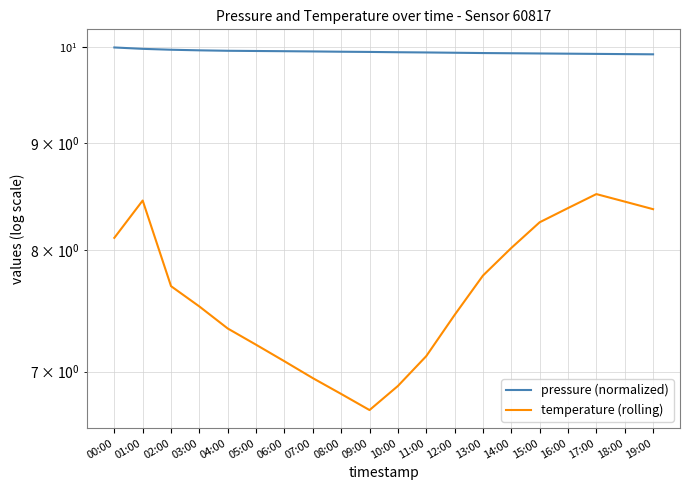

True or false: temperature (rolling) and pressure (normalized) intersect in this chart.

False